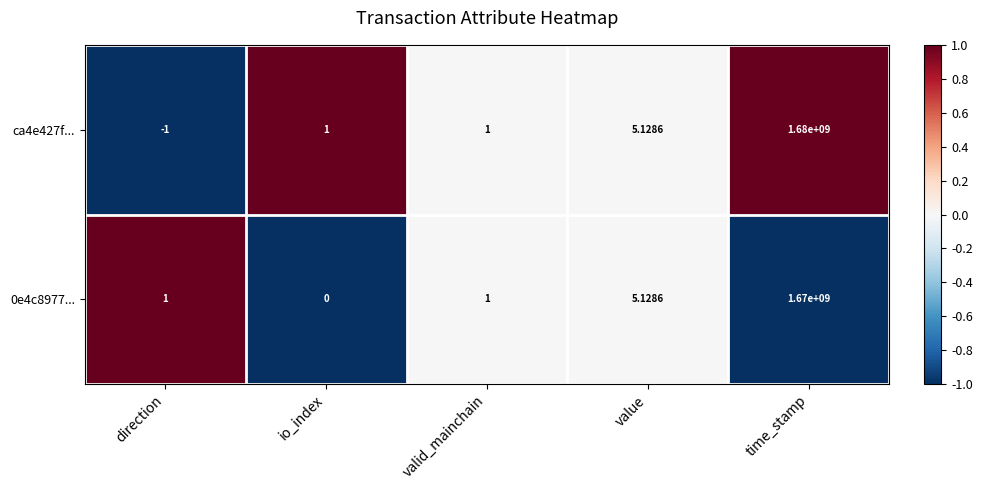

At which label is ca4e427f... closest to 839999999?

value